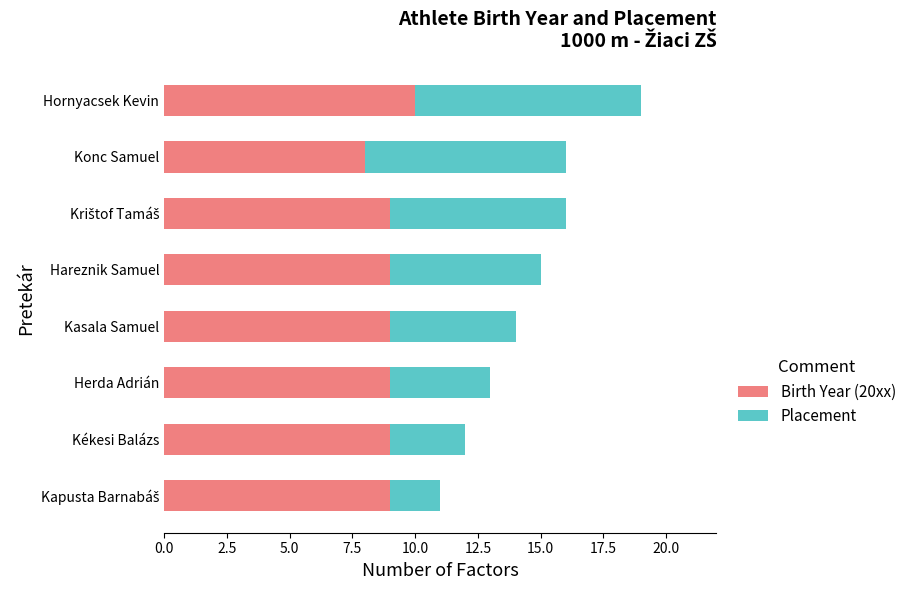

Is it true that Birth Year (20xx) equals 9 at Hareznik Samuel?

True